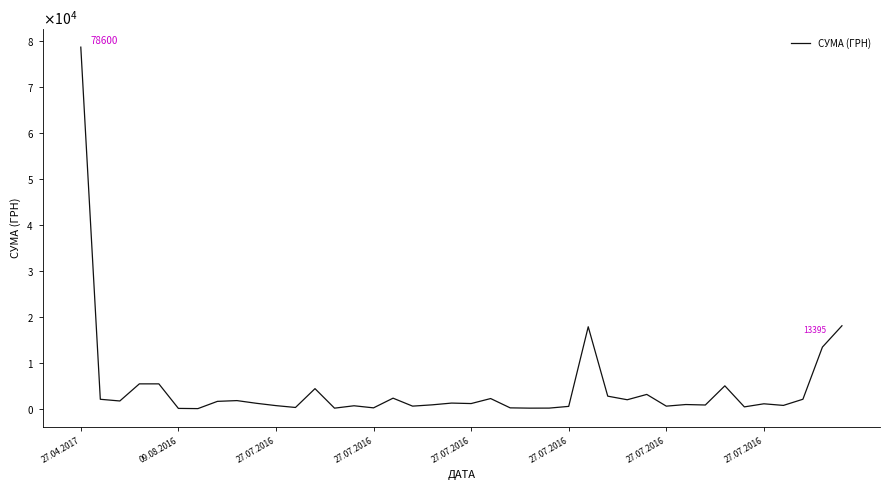

Where does the data first go above 1175?

27.04.2017